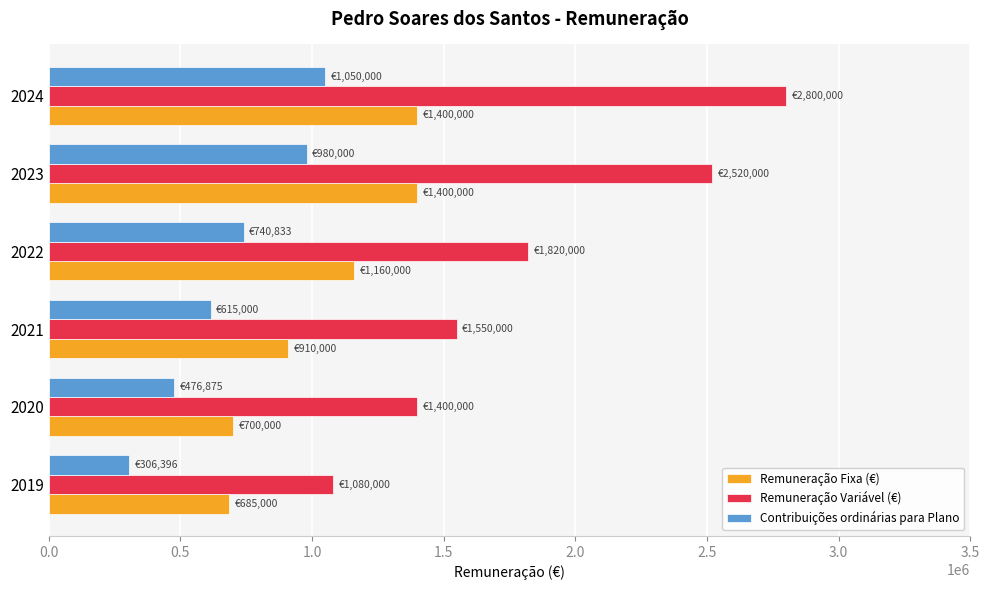

What is the minimum value shown in the chart?

306396